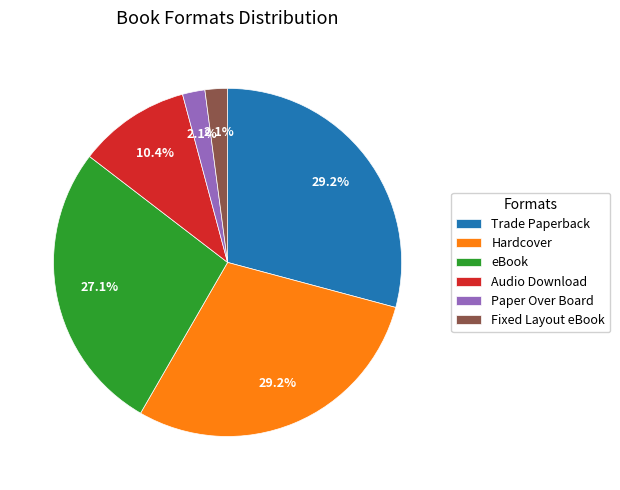

How many segments does this pie chart have?

6